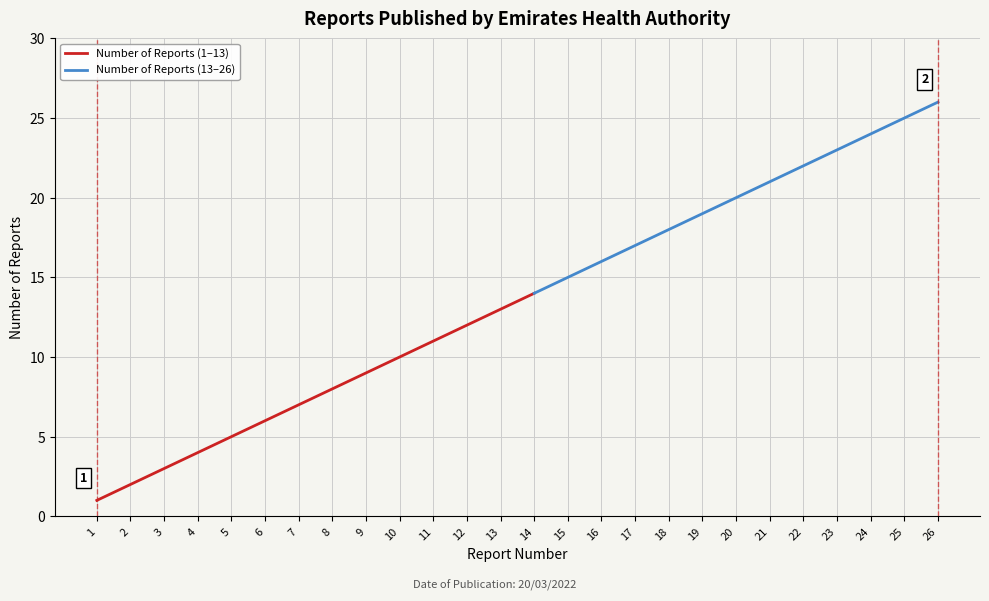

What is the sum of all values?

351